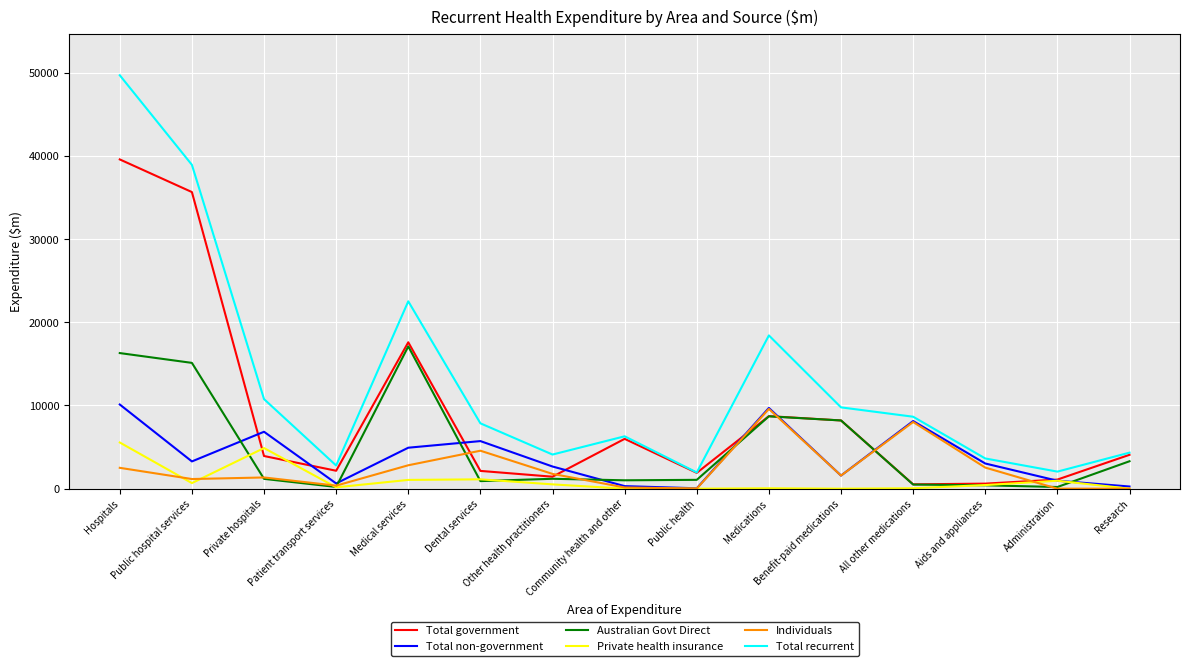

Rank the series by their maximum value, from lowest to highest.

Private health insurance, Individuals, Total non-government, Australian Govt Direct, Total government, Total recurrent